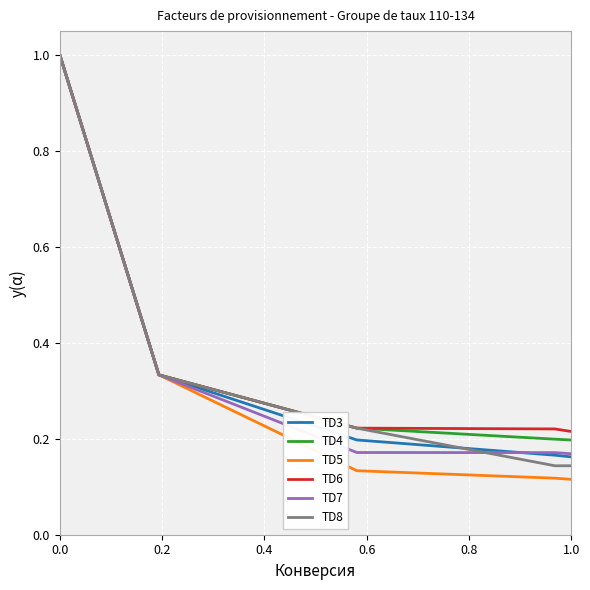

What is the lowest value of the TD7 series?

0.2